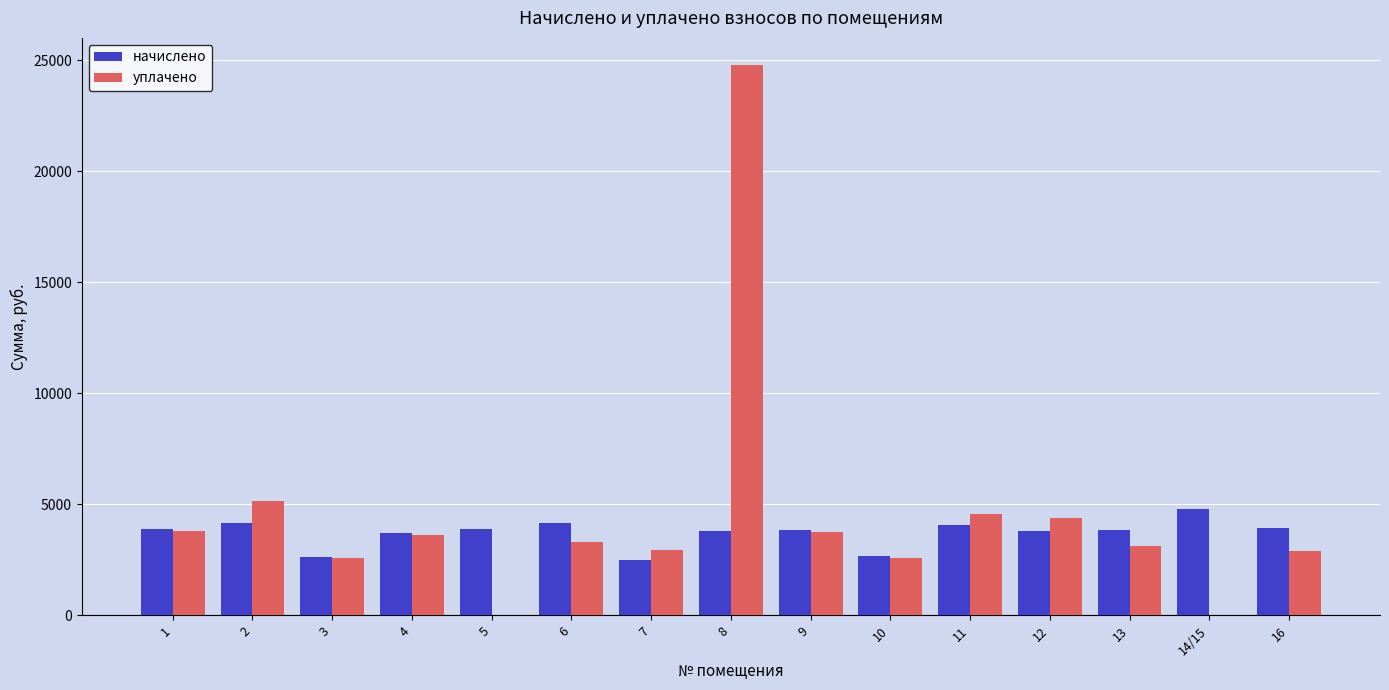

At which label does начислено reach its peak?

14/15